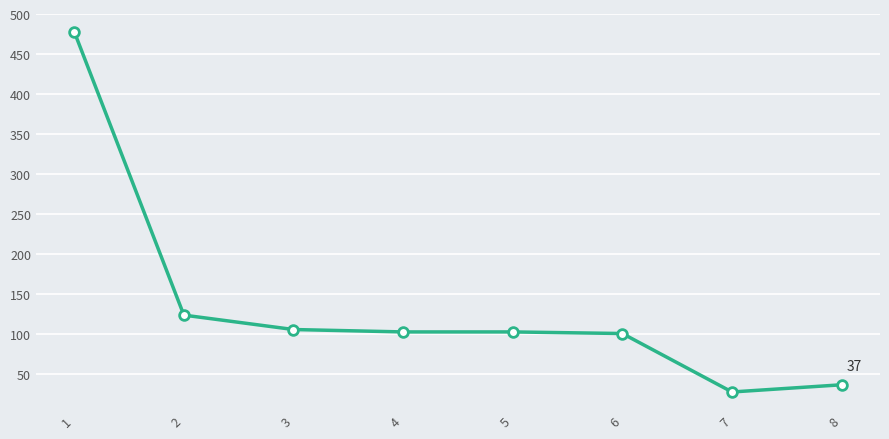

What is the minimum value shown in the chart?

28